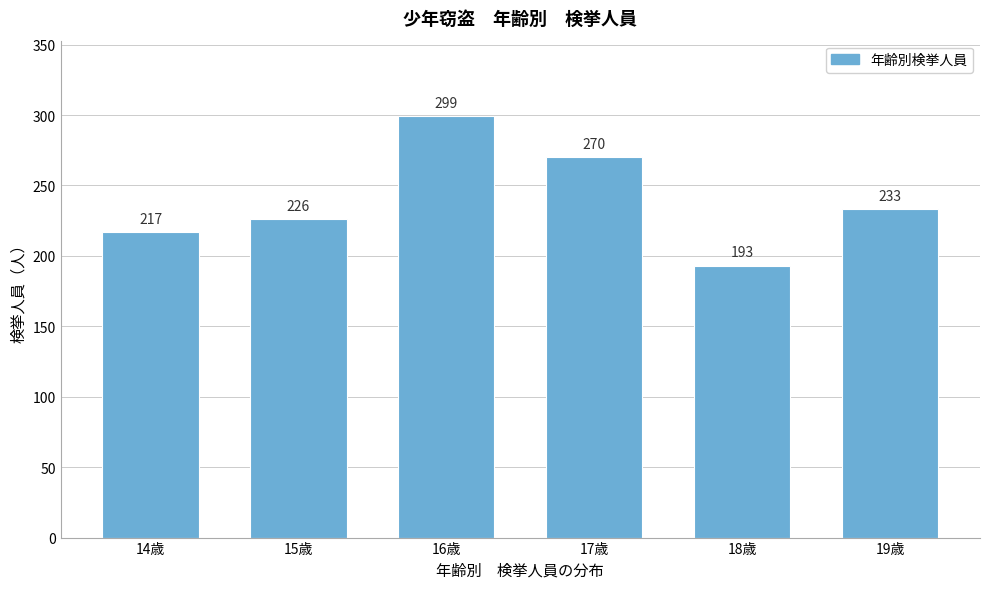

Reading left to right, list all the values displayed in this chart.

217	226	299	270	193	233